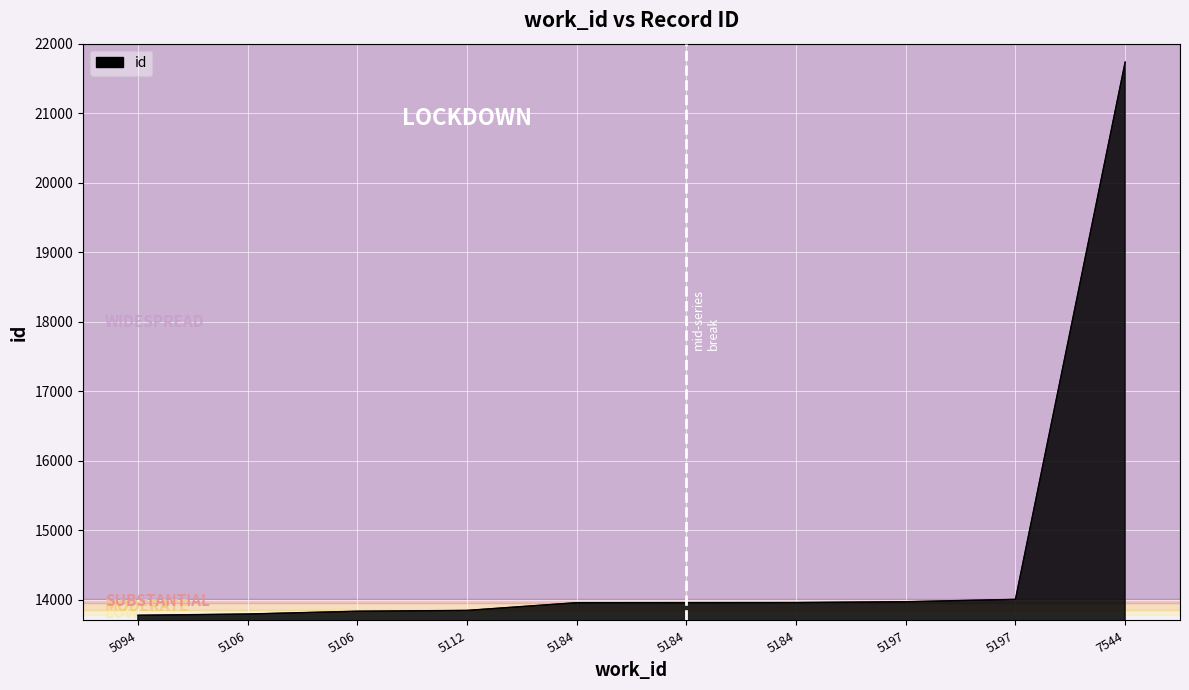

How many lines are shown in the chart?

1